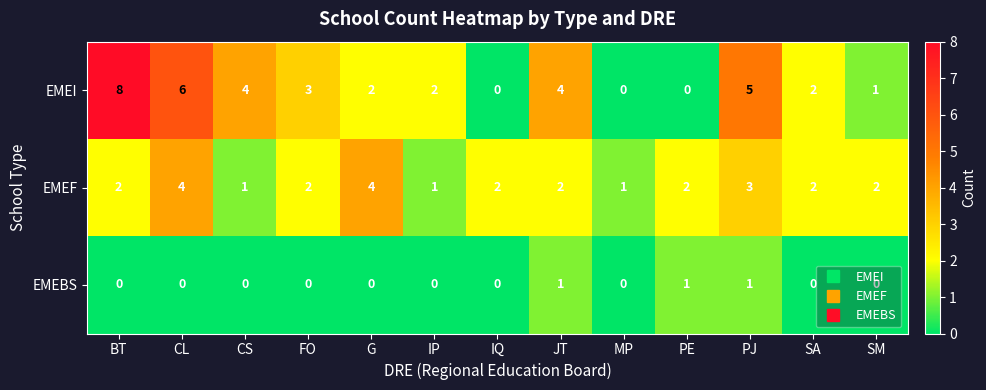

At IP, list the series in order from smallest to largest.

EMEBS, EMEF, EMEI